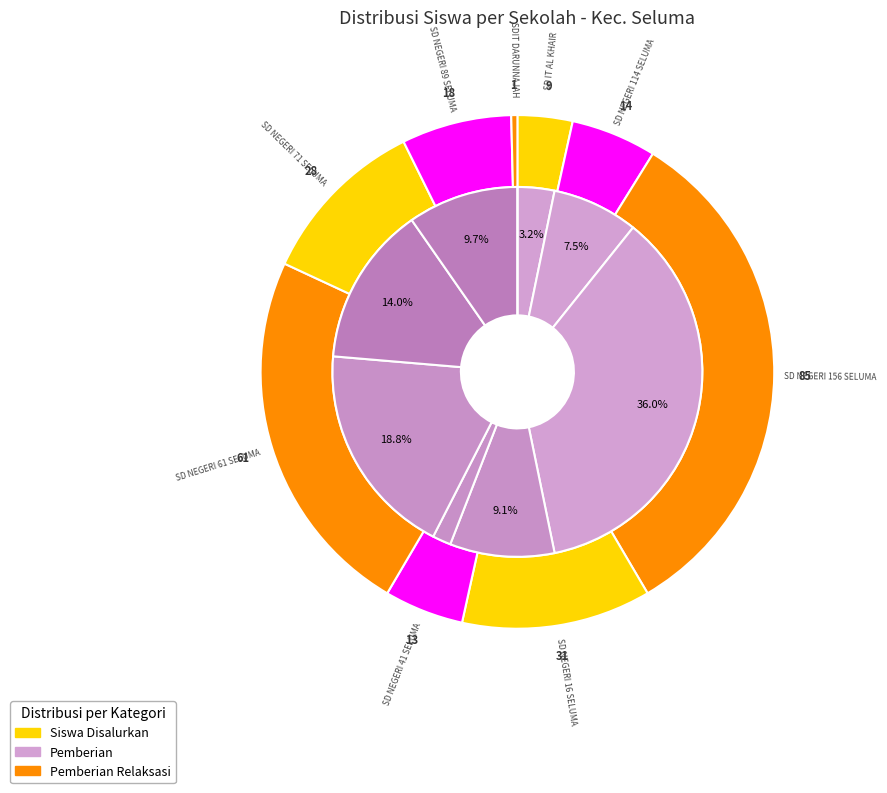

Rank the categories by Disalurkan (Siswa) value from lowest to highest.

SDIT DARUNNAJAH, SD IT AL KHAIR, SD NEGERI 41 SELUMA, SD NEGERI 114 SELUMA, SD NEGERI 89 SELUMA, SD NEGERI 71 SELUMA, SD NEGERI 16 SELUMA, SD NEGERI 61 SELUMA, SD NEGERI 156 SELUMA